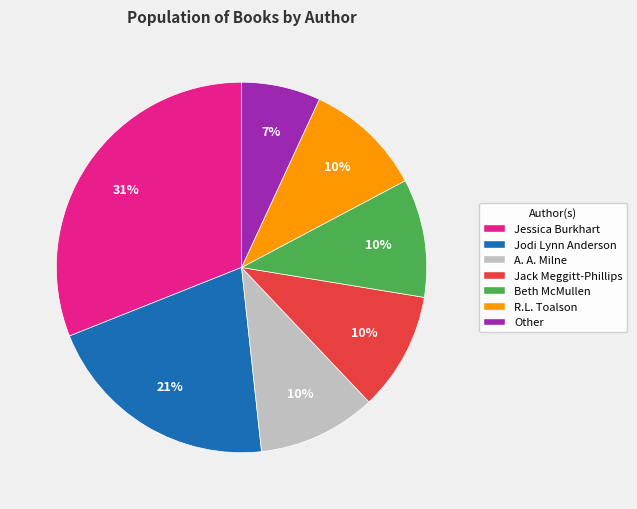

Approximately how many times larger is the value at R.L. Toalson compared to Jodi Lynn Anderson?

0.5